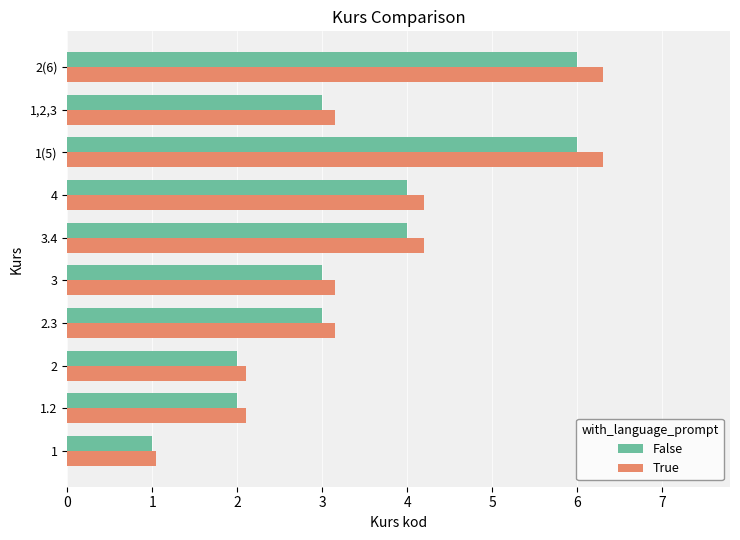

Is it true that False equals 3.2 at 2(6)?

False